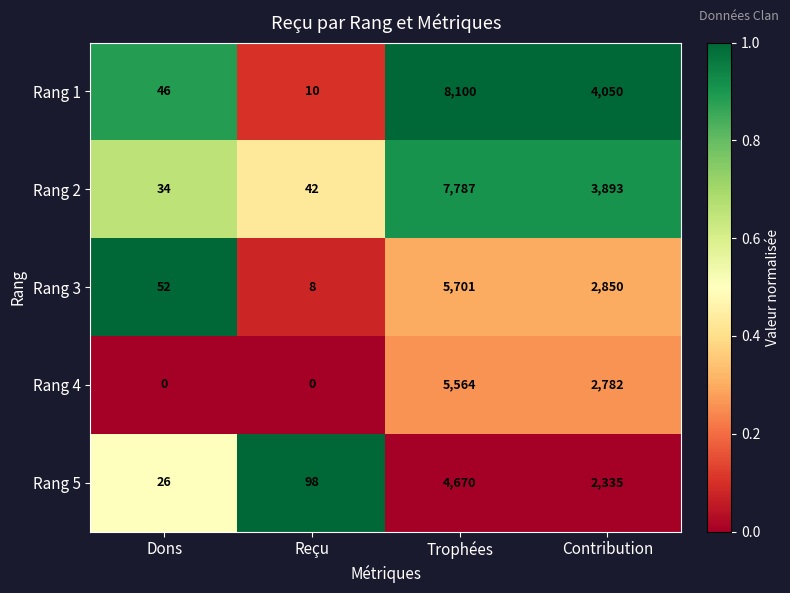

What is the spread (max minus min) of values at Reçu?

98